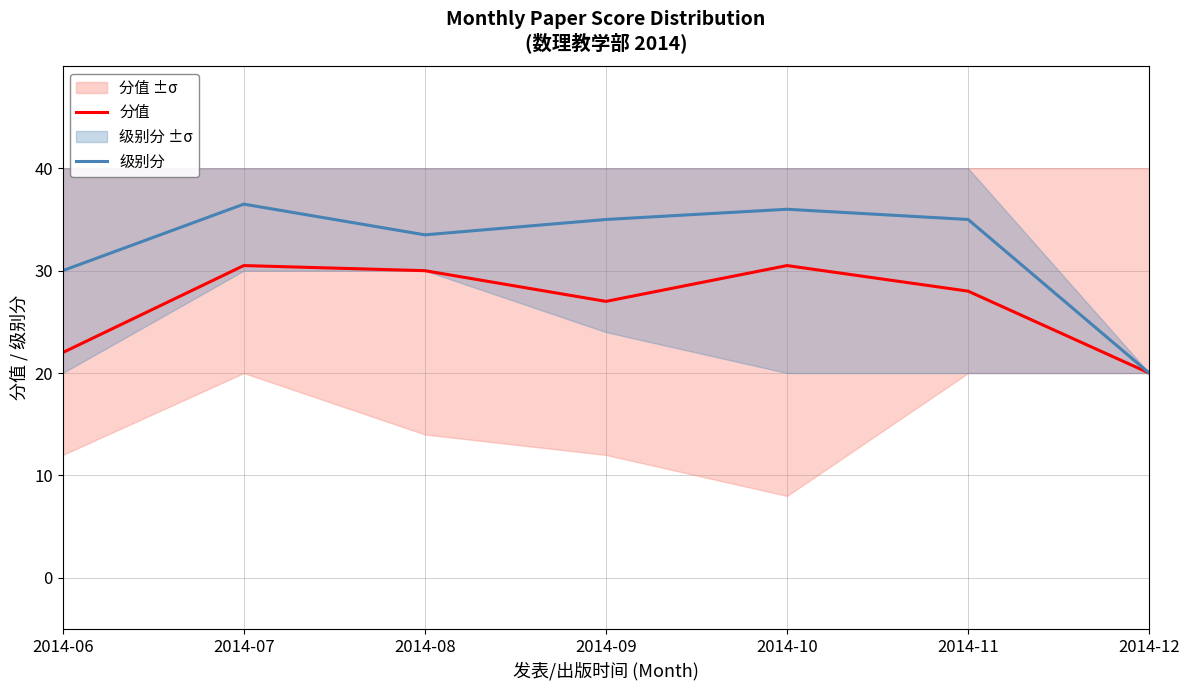

At which category is the sum across all series the highest?

2014-07